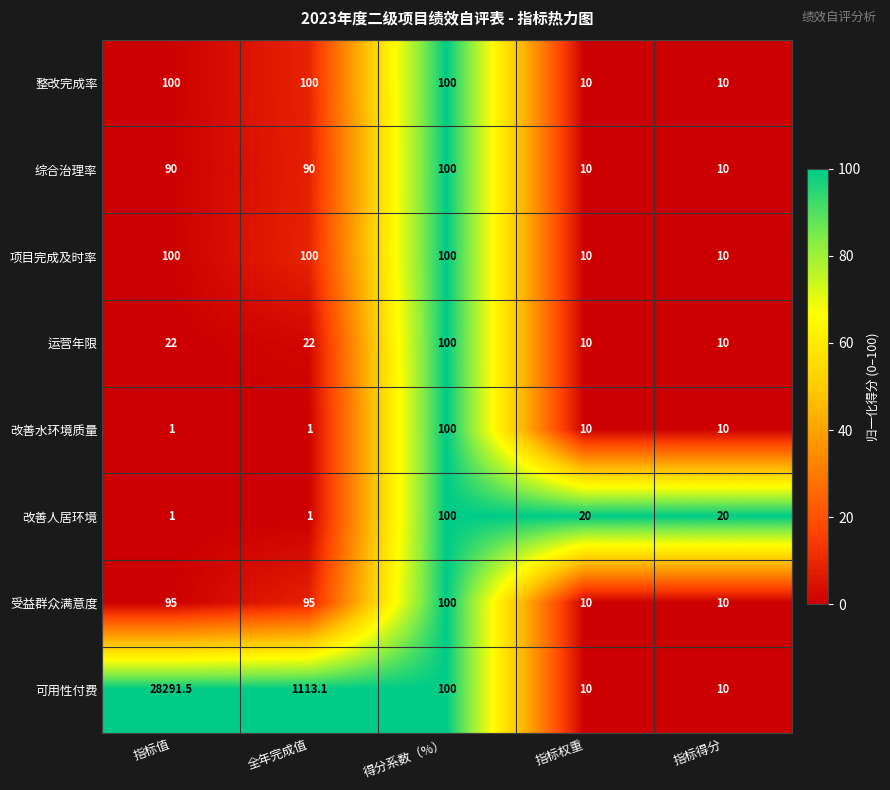

What is the difference between the maximum and second lowest values in the 改善水环境质量 series?

99.0